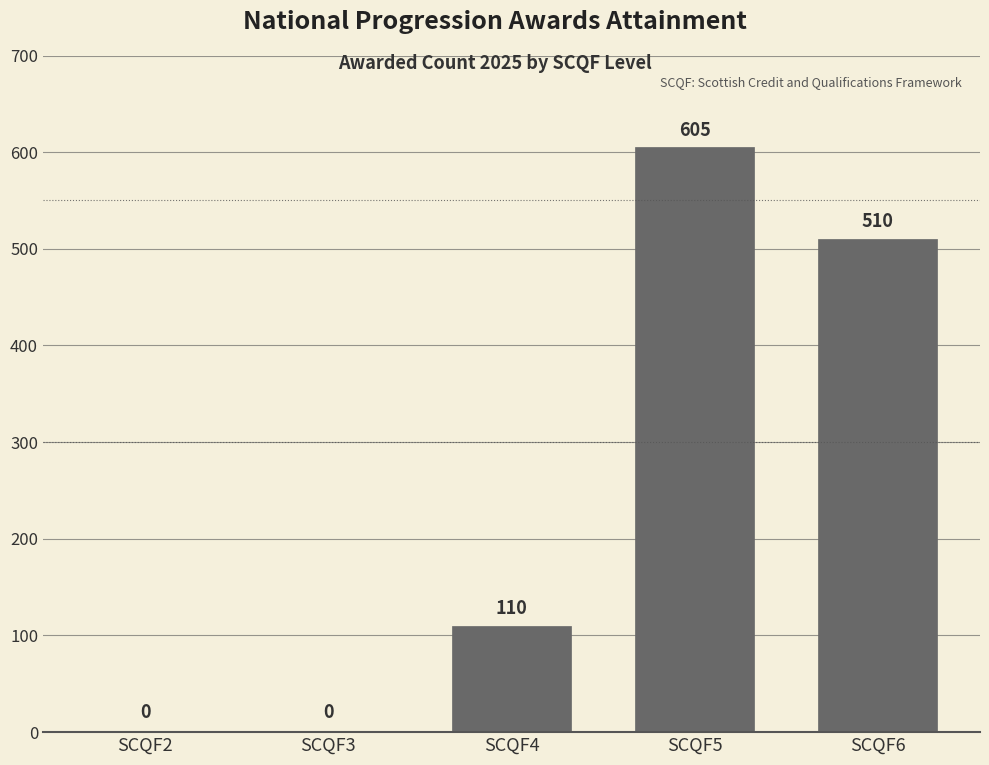

The chart shows a value of -190 at SCQF2. True or false?

False